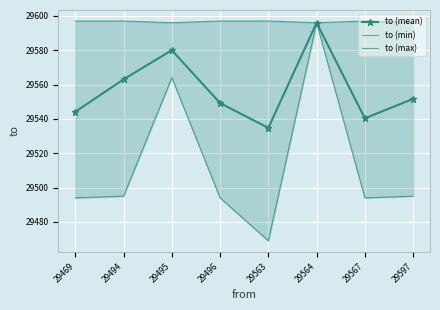

What is the average value of the to (min) series?

29512.6